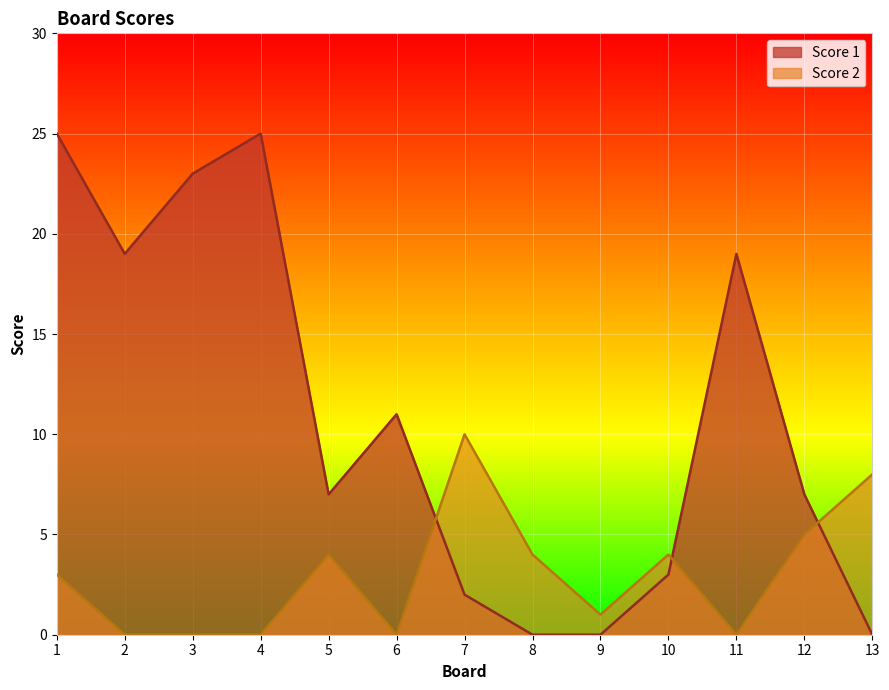

Rank the series by their average value, from highest to lowest.

Score 1, Score 2